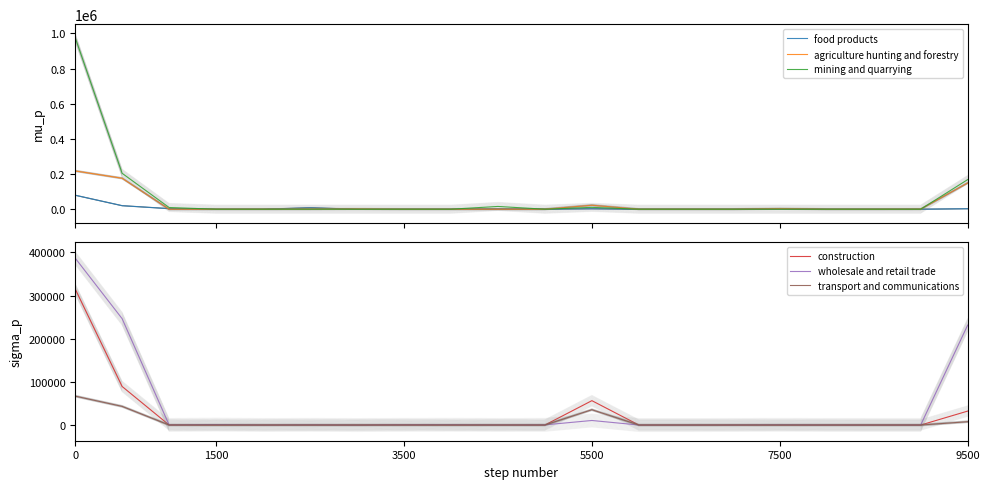

Is it true that construction equals 0 at 18?

True